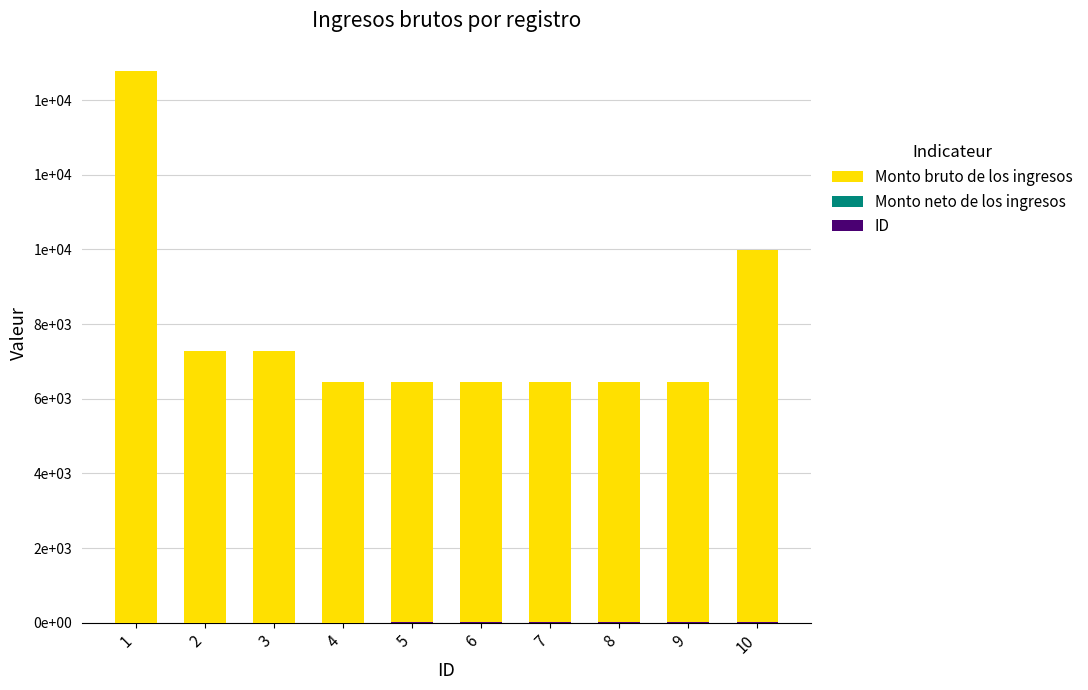

Which series has the widest spread of values?

Monto bruto de los ingresos